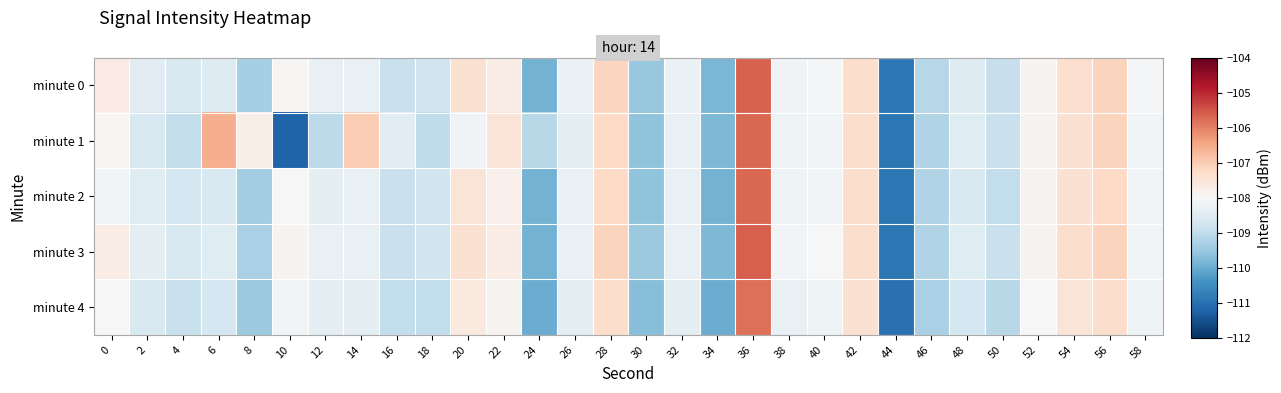

Which series has the largest range (max minus min)?

minute 1